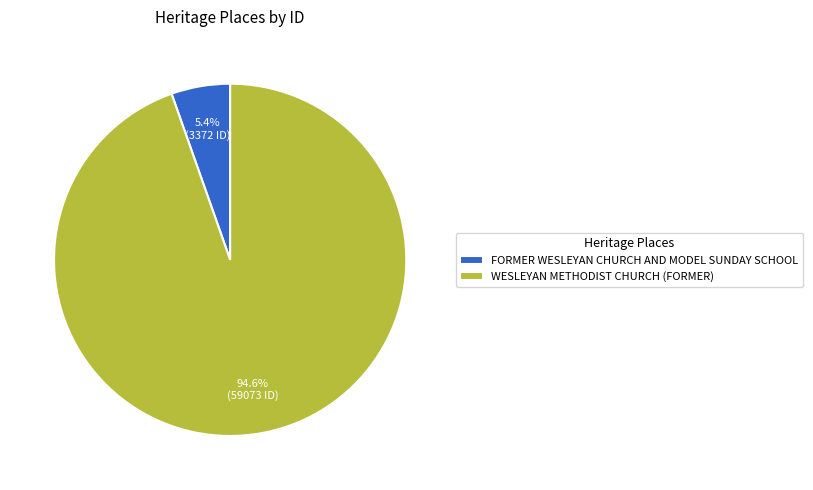

The WESLEYAN METHODIST CHURCH (FORMER) slice represents 95% of the pie. True or false?

True